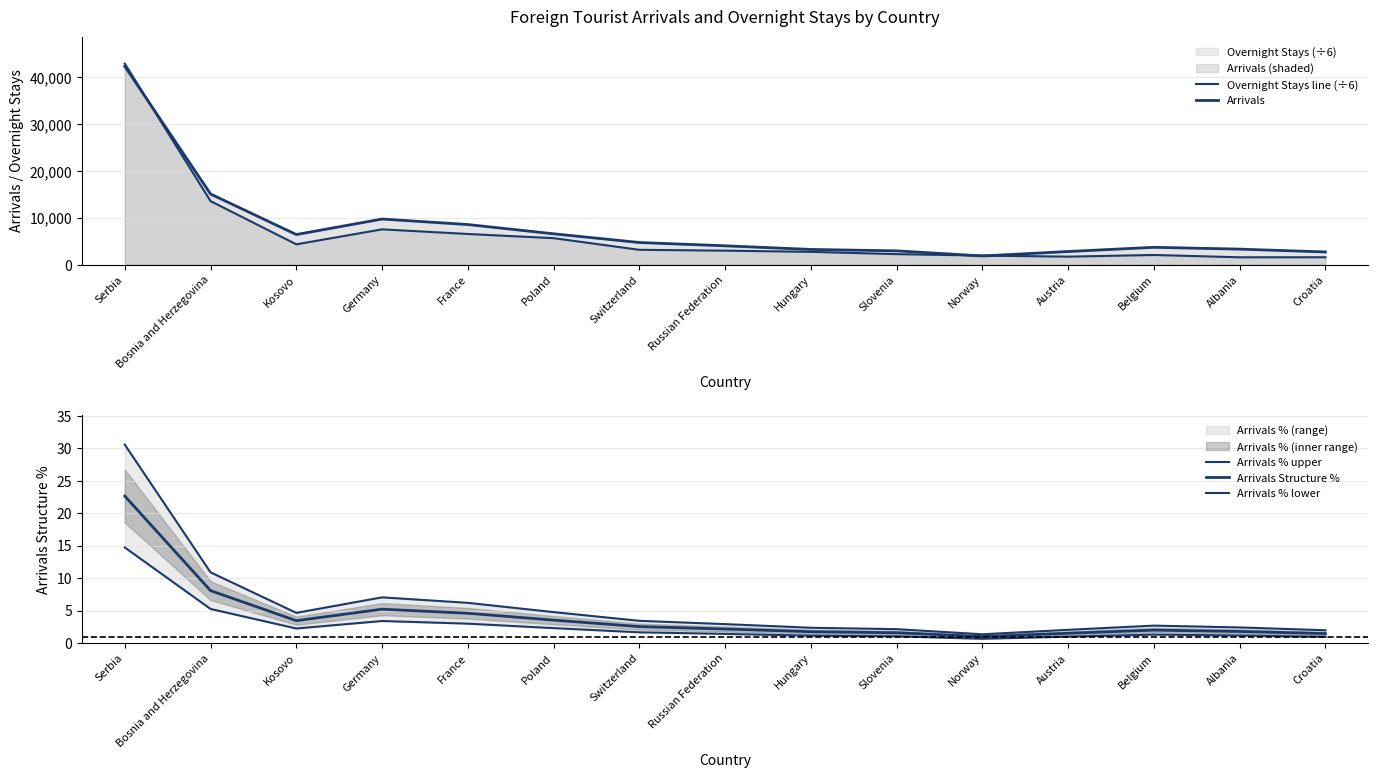

What value does the Arrivals % upper series have at Switzerland?

3.4